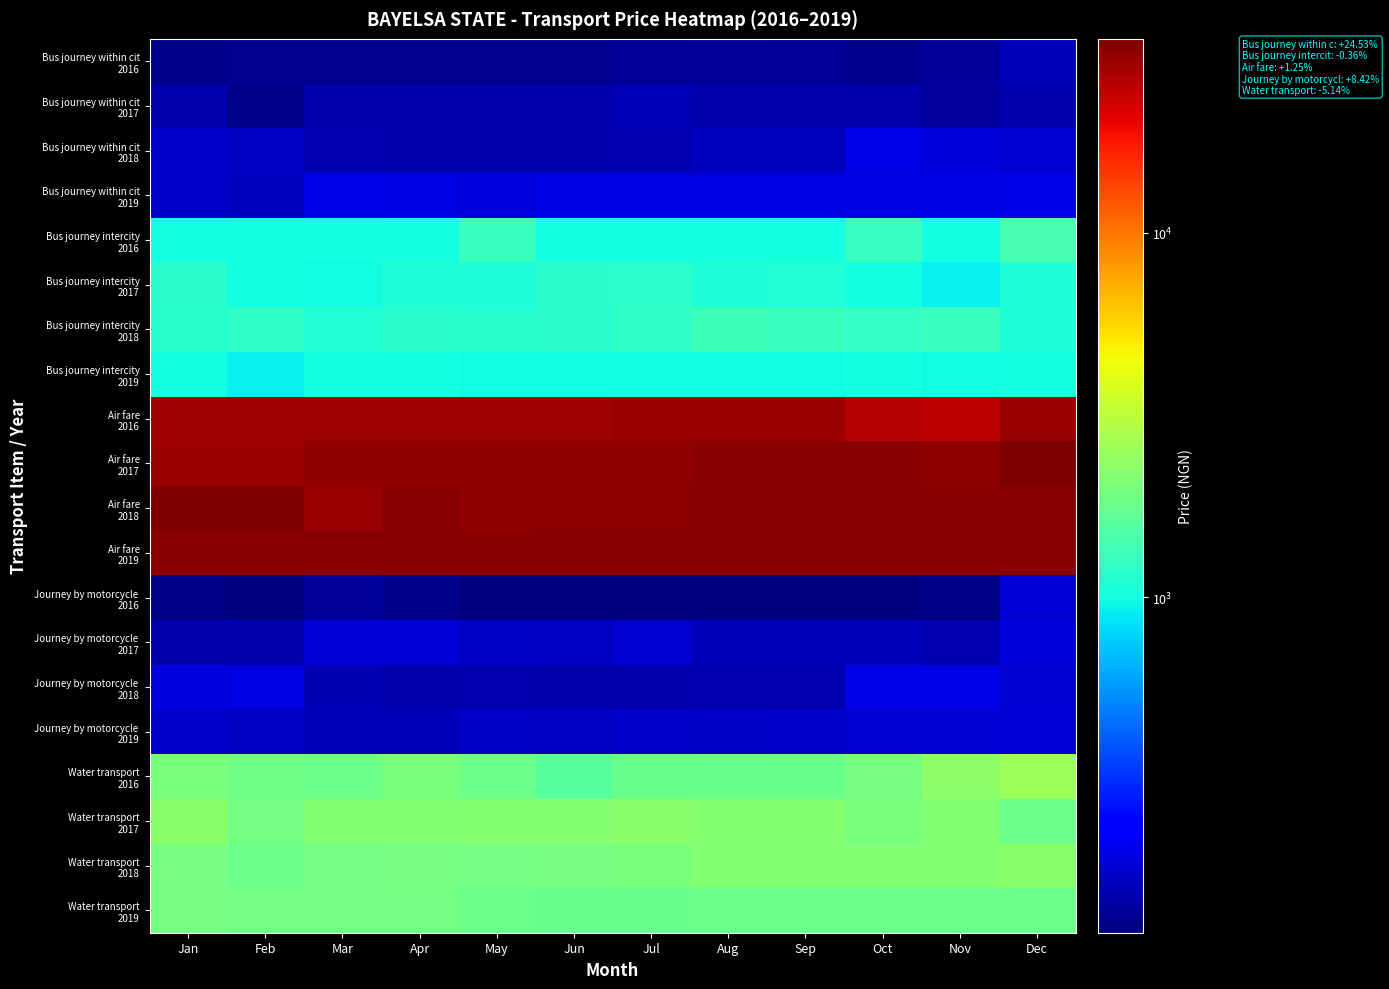

What is the greatest value displayed?

34093.3